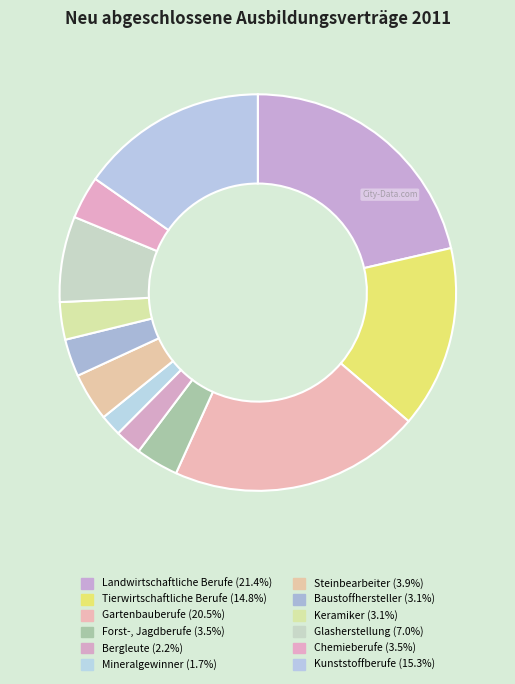

Which category has the smallest portion of the pie?

Mineralgewinner